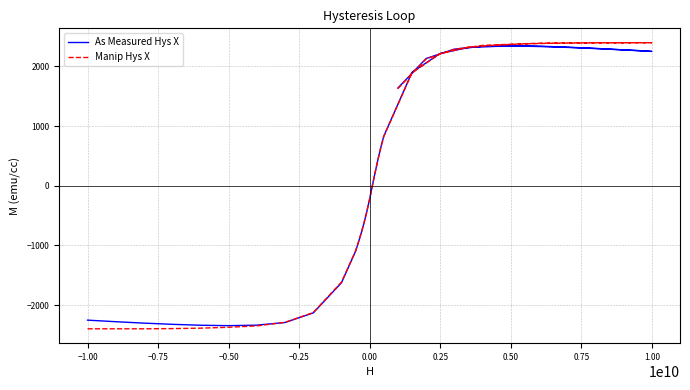

How many values in As Measured Hys X are above zero?

24